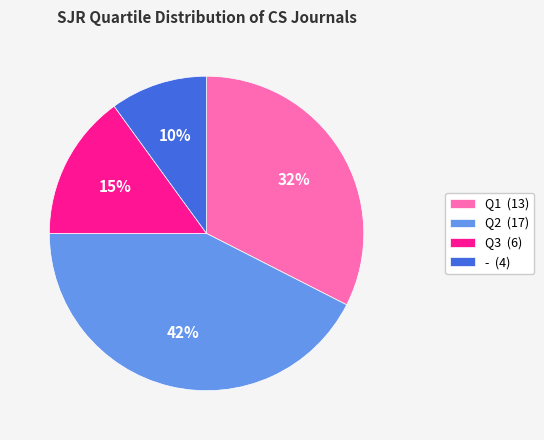

To the nearest percent, what is the average slice percentage?

25%